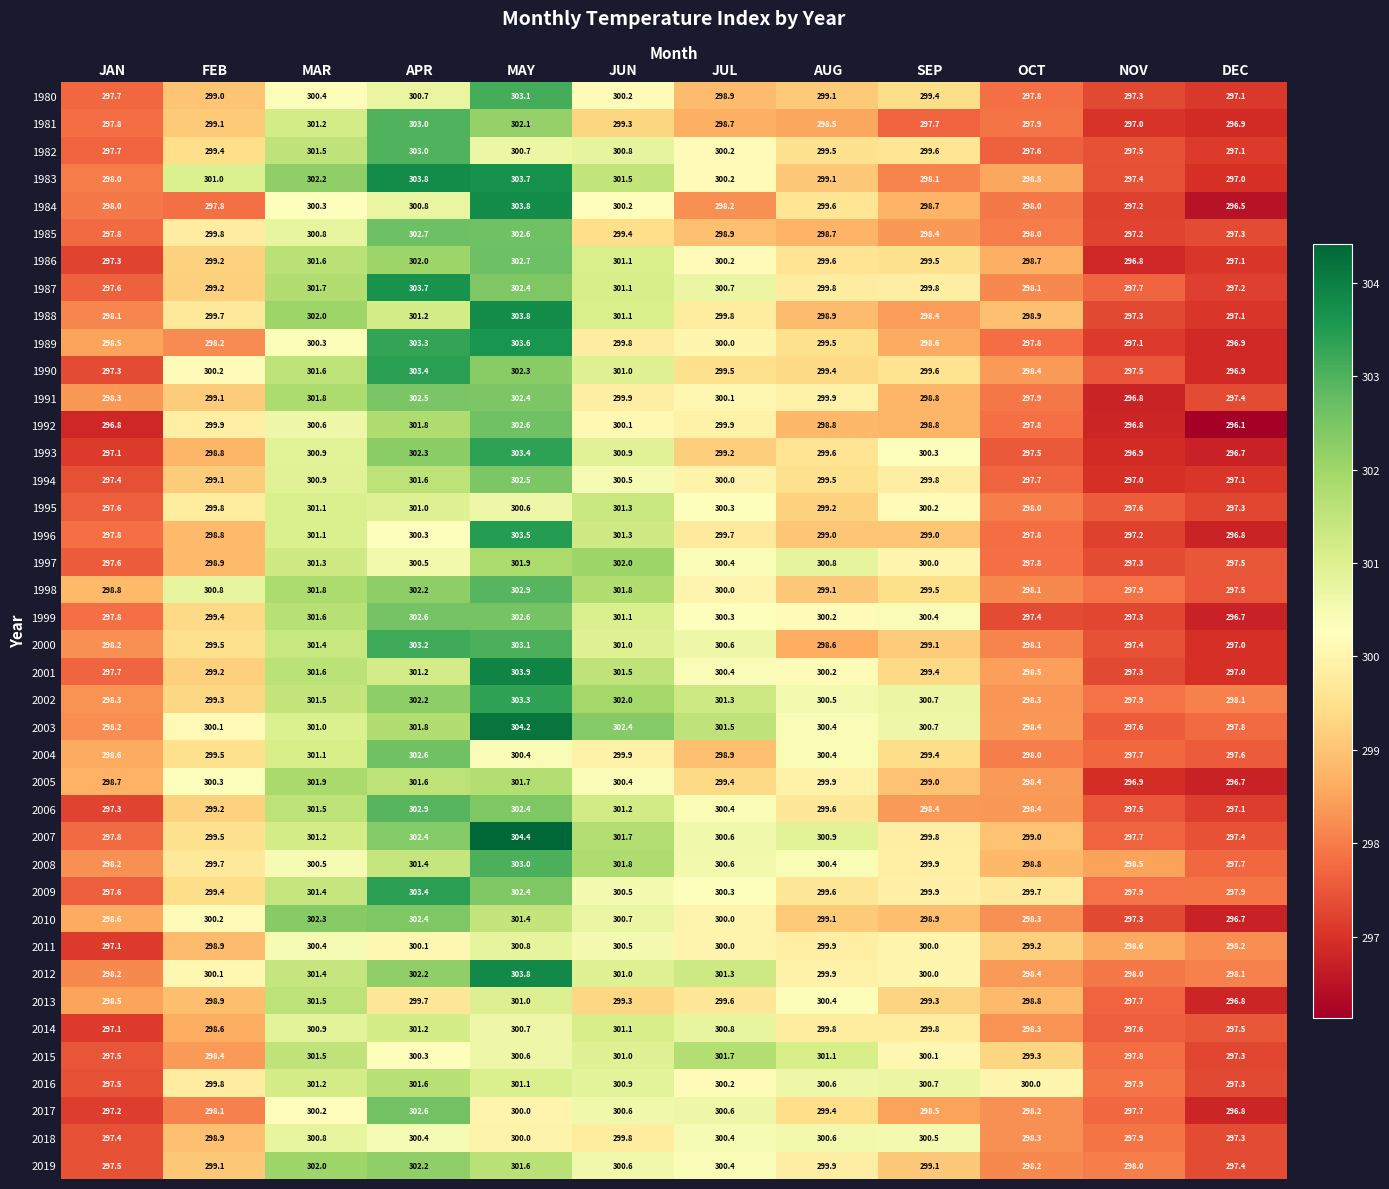

What is the difference between the 2002 values at MAY and SEP?

2.6